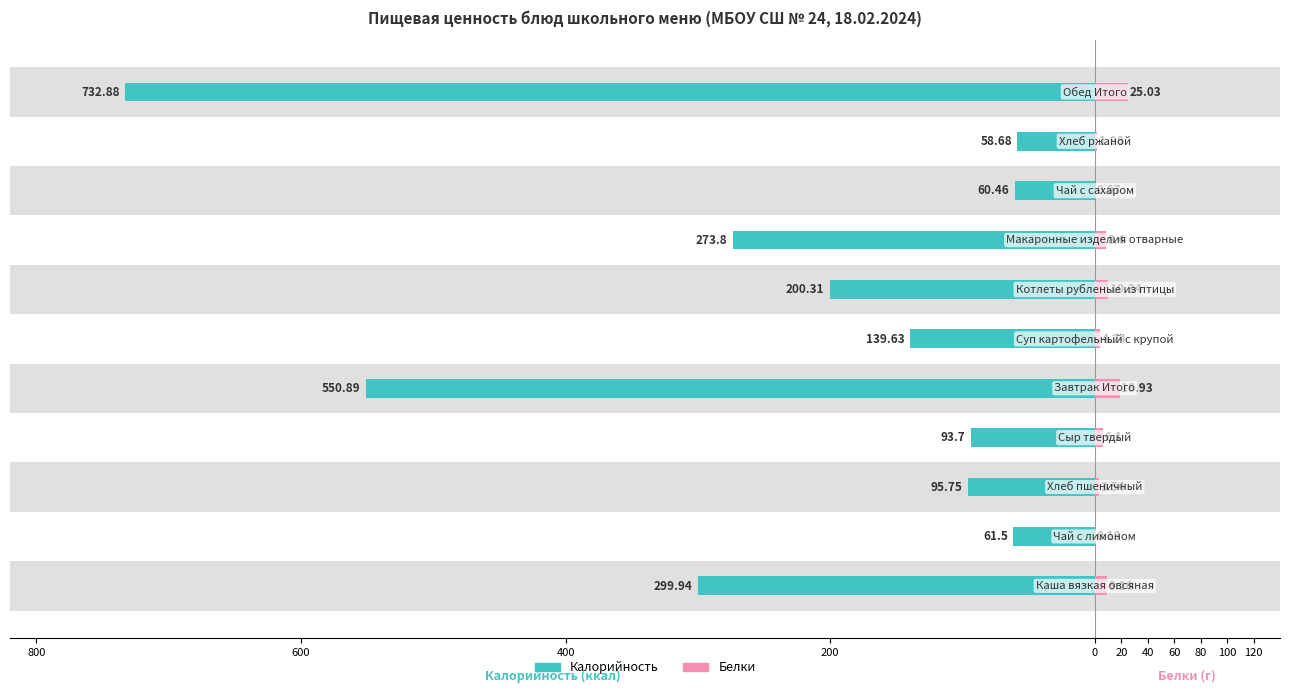

Reading left to right, extract all data points from this chart.

Калорийность: 800=-299.9	600=-61.5	400=-95.8	200=-93.7	0=-550.9	20=-139.6	40=-200.3	60=-273.8	80=-60.5	100=-58.7	120=-732.9
Белки: 800=9.2	600=0.1	400=3.5	200=6.1	0=18.9	20=4.2	40=10.3	60=8.4	80=0.1	100=2.0	120=25.0